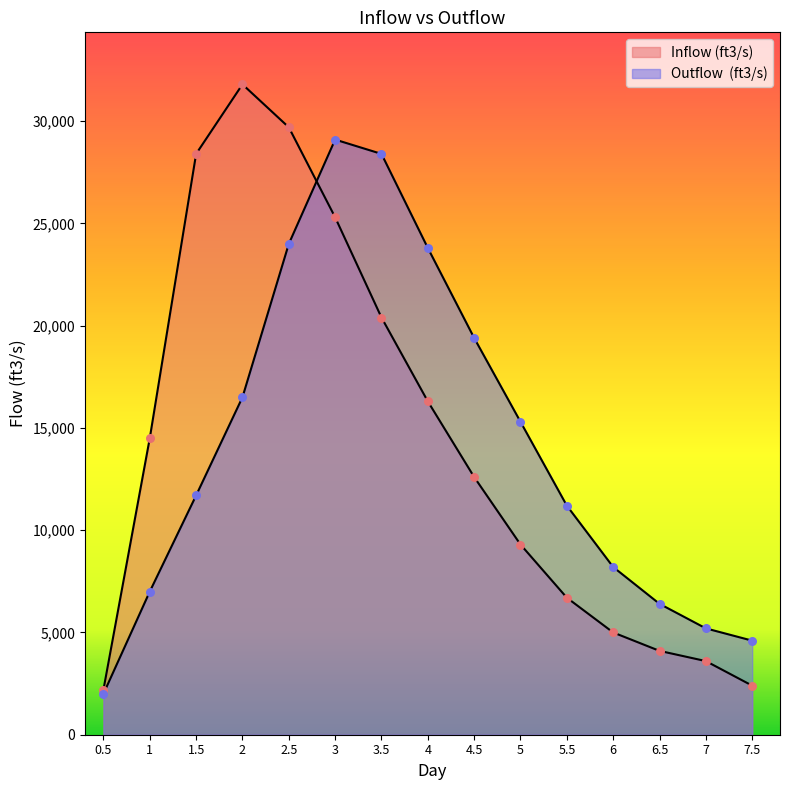

At which category is the sum across all series the highest?

3